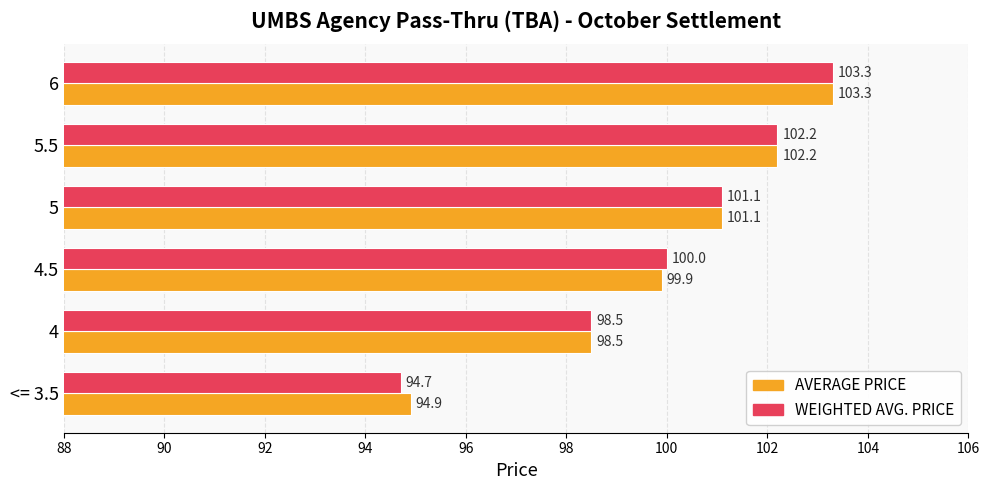

At which category is the sum across all series the highest?

6